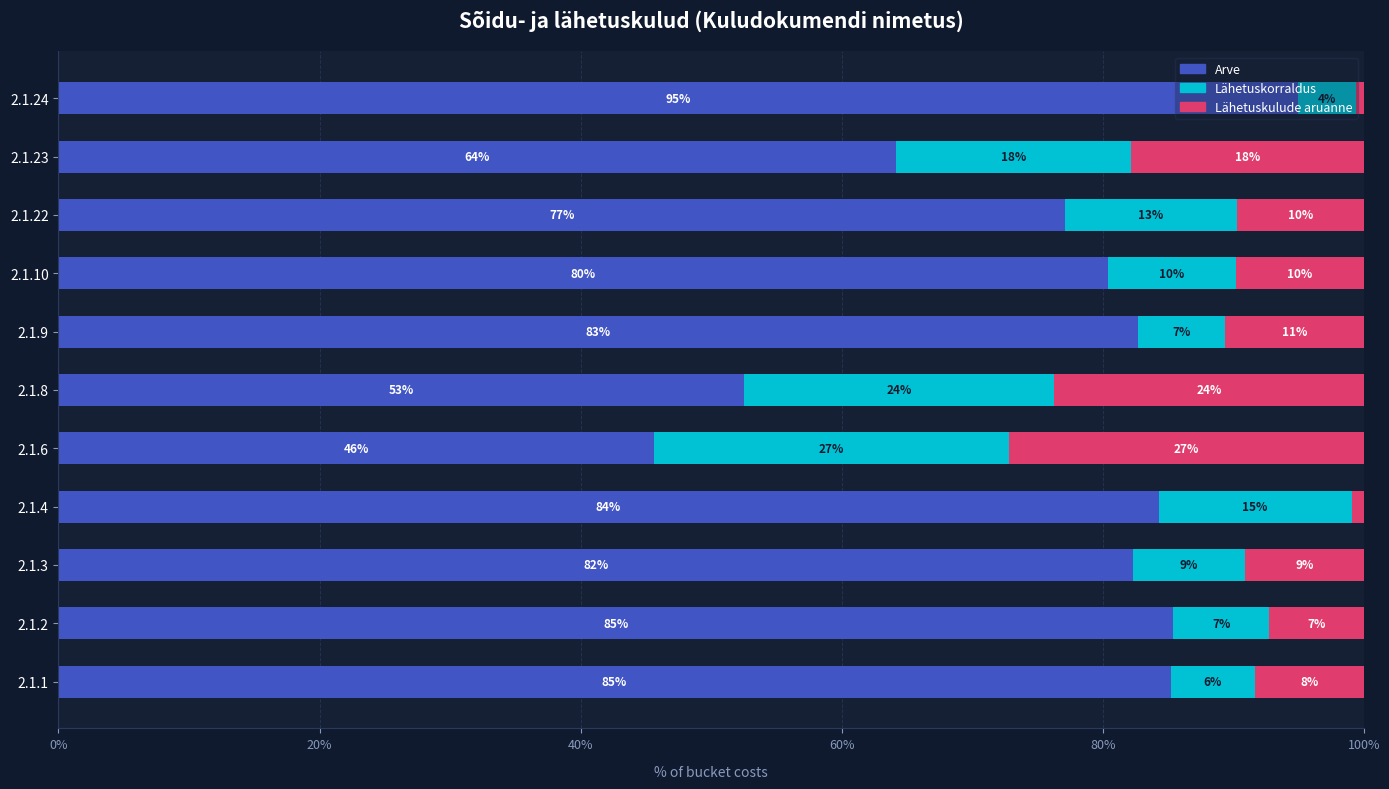

List the series in order of their peak value, lowest first.

Lähetuskorraldus, Lähetuskulude aruanne, Arve